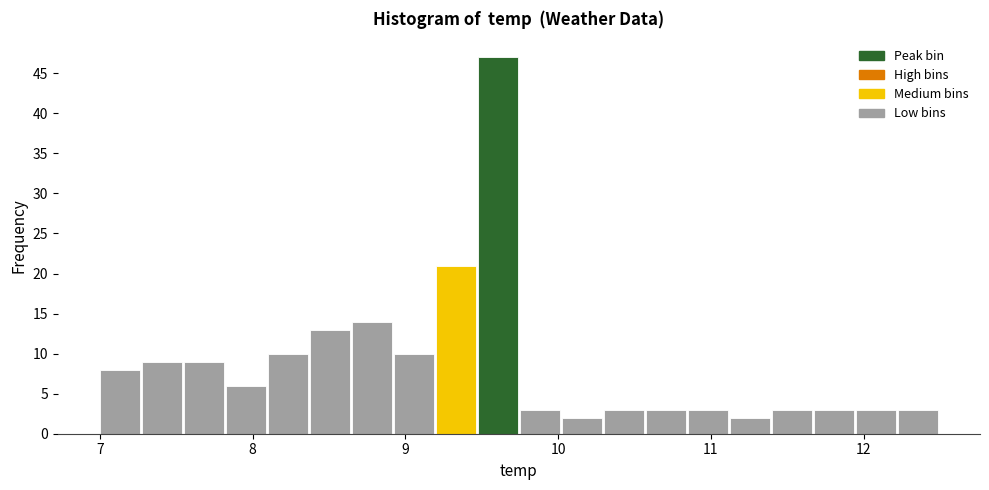

Read against the x-axis, roughly where is the centre of the tallest bar?

9.6